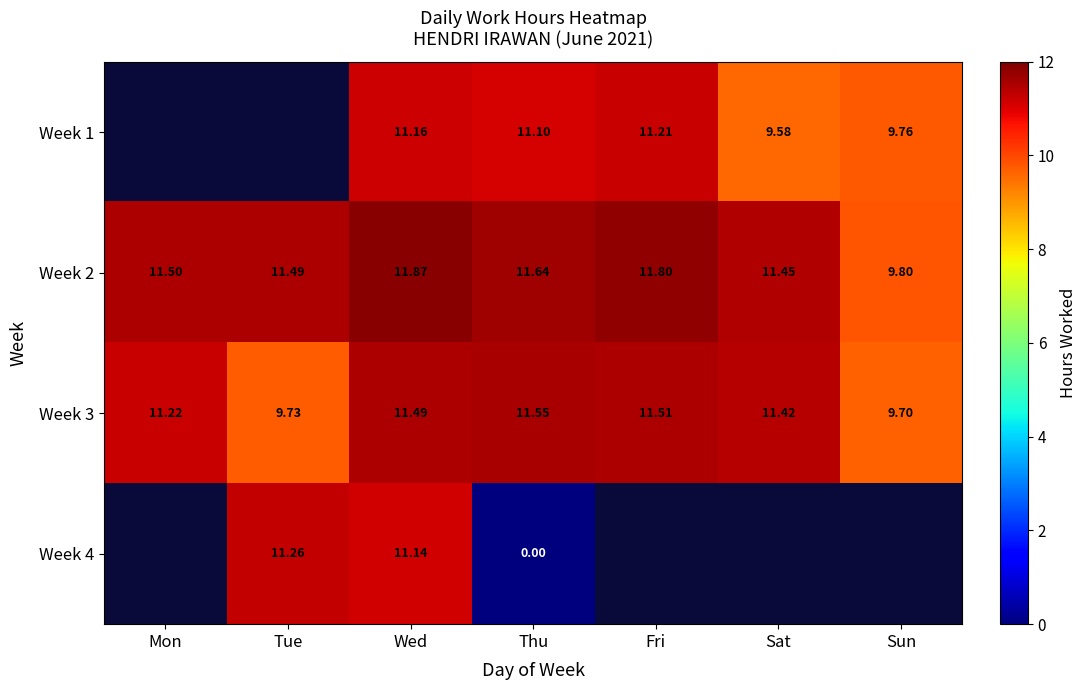

At which label does Week 3 reach its peak?

Thu